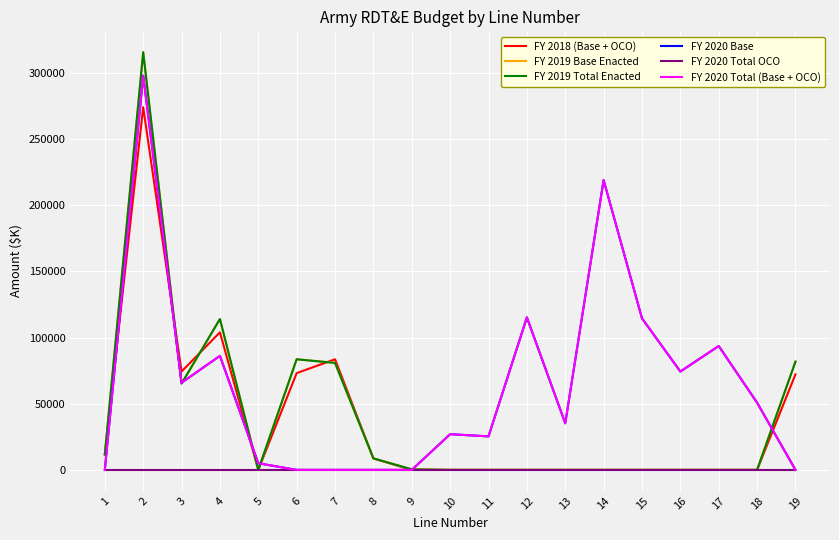

Is this an area chart (filled region under the line)?

No